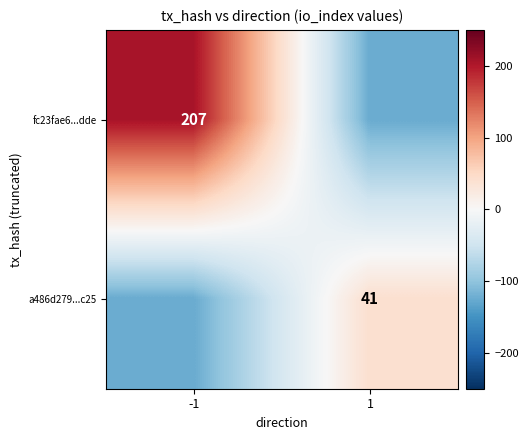

The a486d279...c25 series shows 41 at 1. True or false?

True